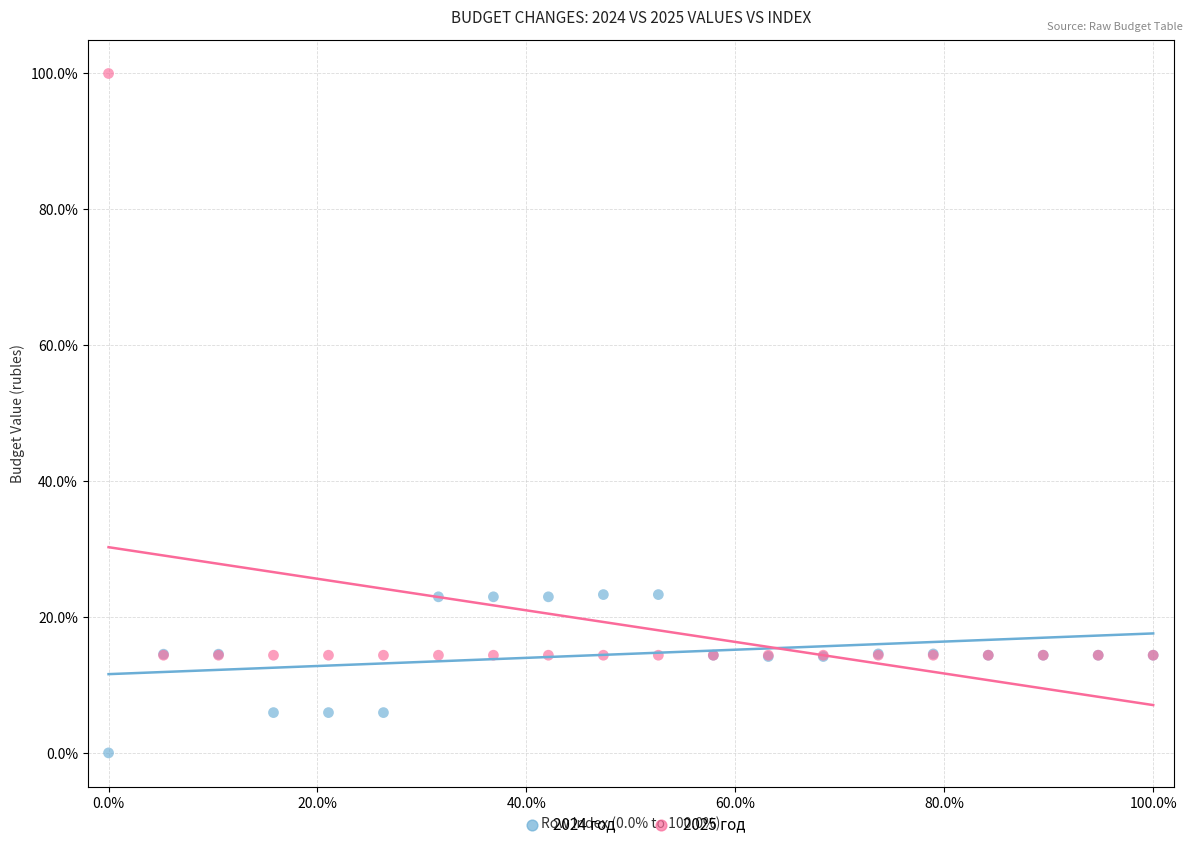

What are all the series names shown in the legend?

2024 год, 2025 год